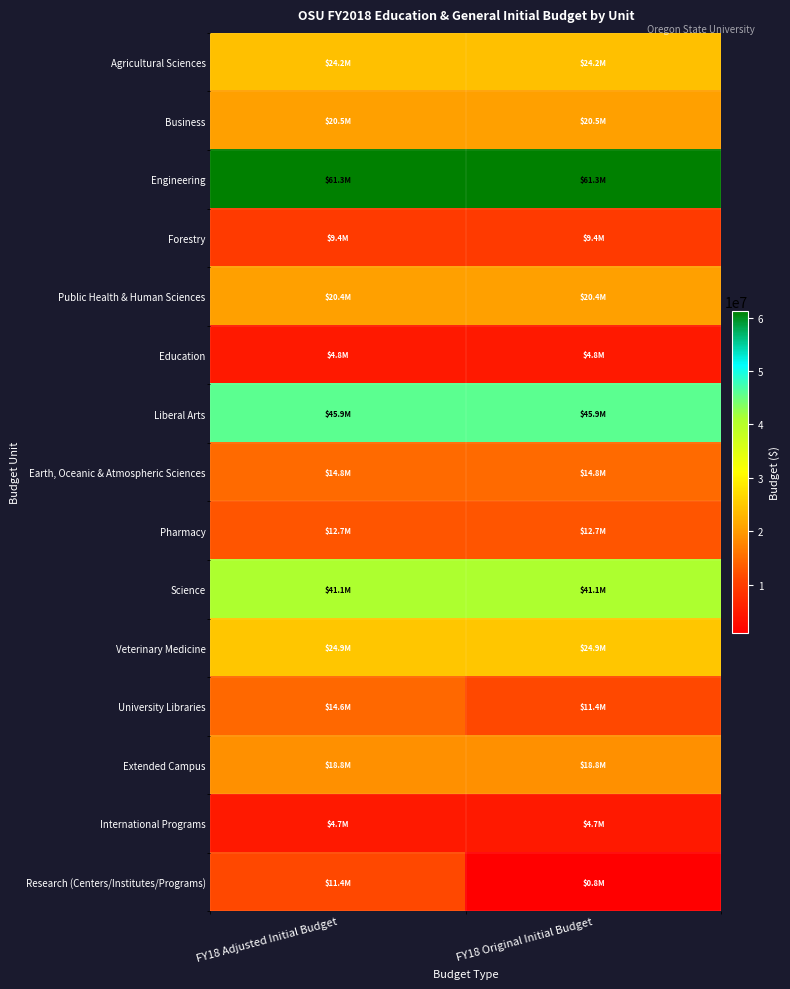

At which category does the chart reach its minimum across all series?

FY18 Original Initial Budget